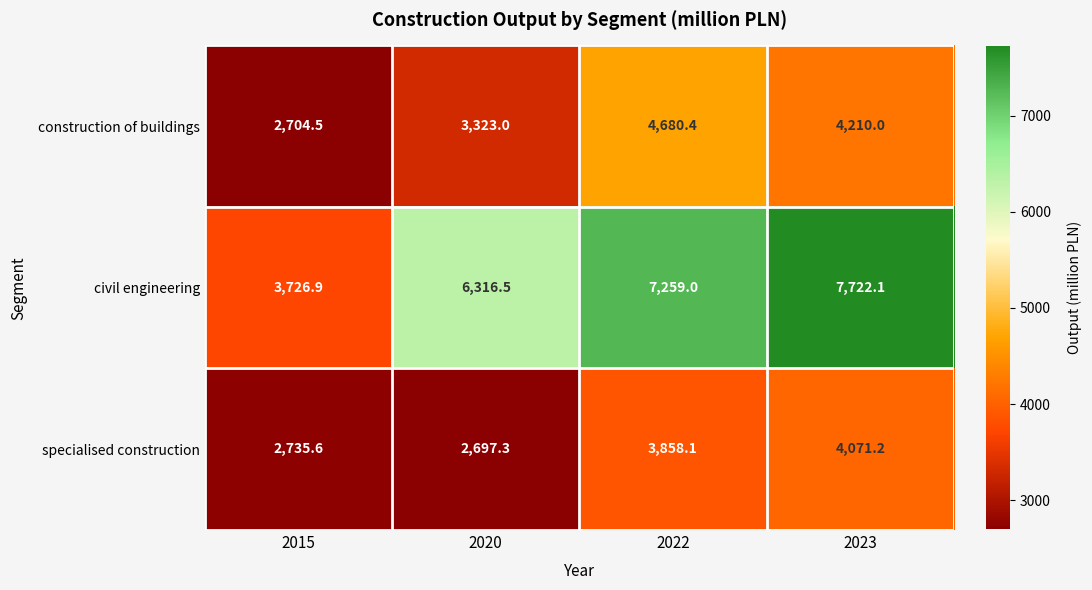

At which label does construction of buildings first exceed 4210?

2022